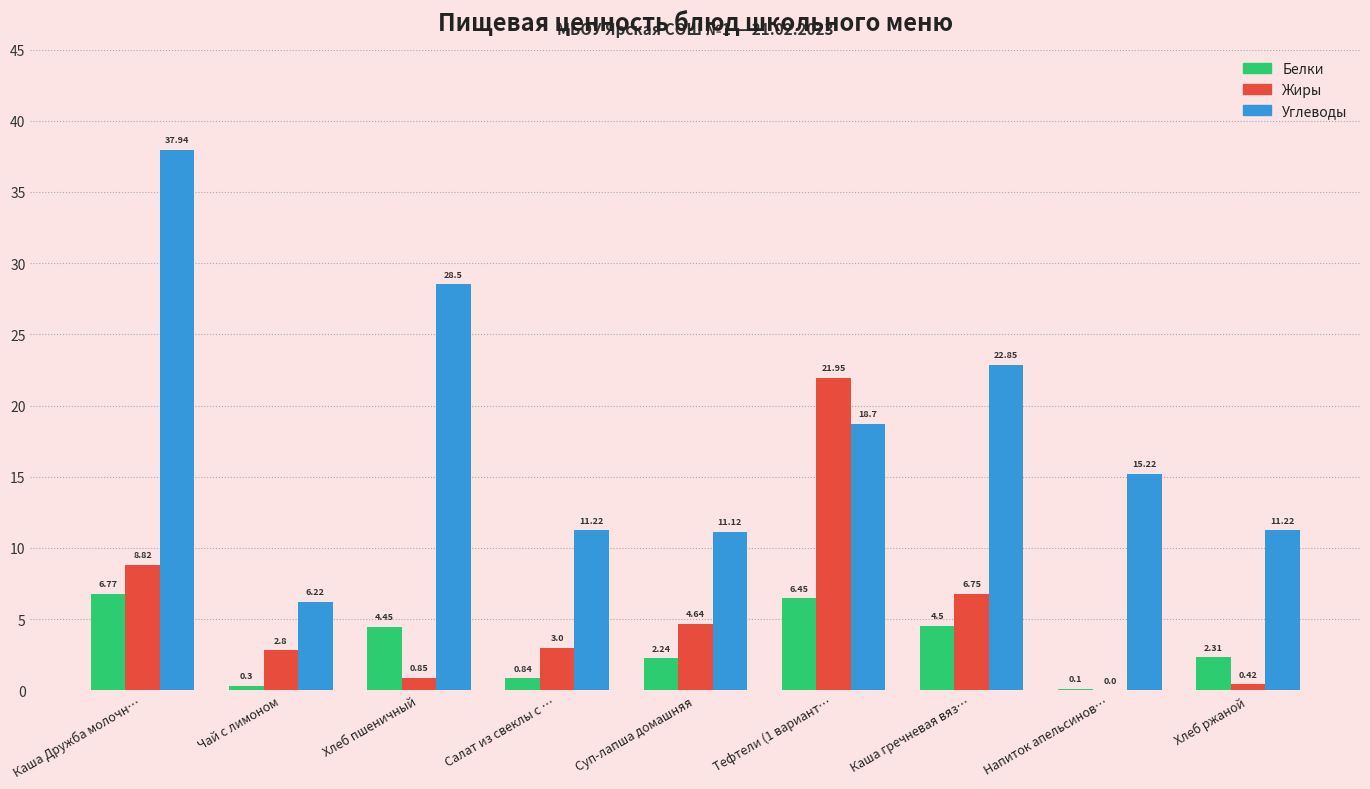

At which category is the sum across all series the highest?

Каша Дружба молочн…